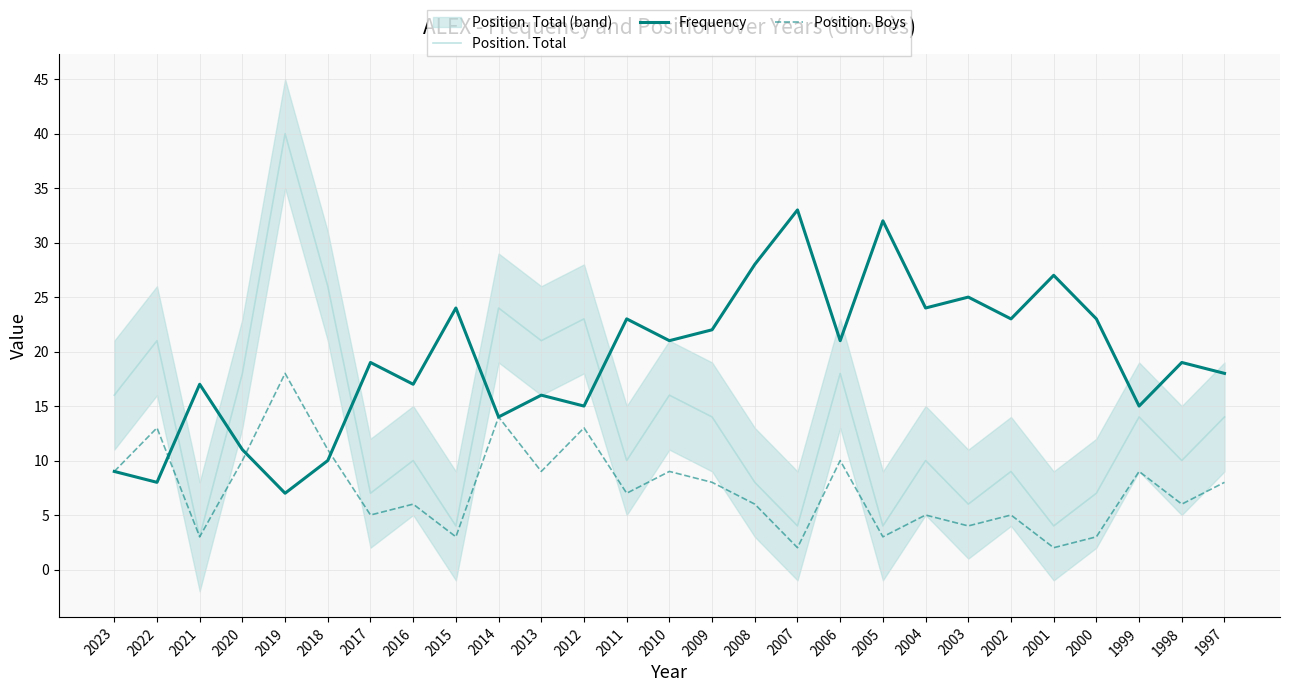

Reading left to right, what are all the values shown in this chart?

Position. Total: 16	21	3	18	40	26	7	10	4	24	21	23	10	16	14	8	4	18	4	10	6	9	4	7	14	10	14
Frequency: 9	8	17	11	7	10	19	17	24	14	16	15	23	21	22	28	33	21	32	24	25	23	27	23	15	19	18
Position. Boys: 9	13	3	10	18	11	5	6	3	14	9	13	7	9	8	6	2	10	3	5	4	5	2	3	9	6	8